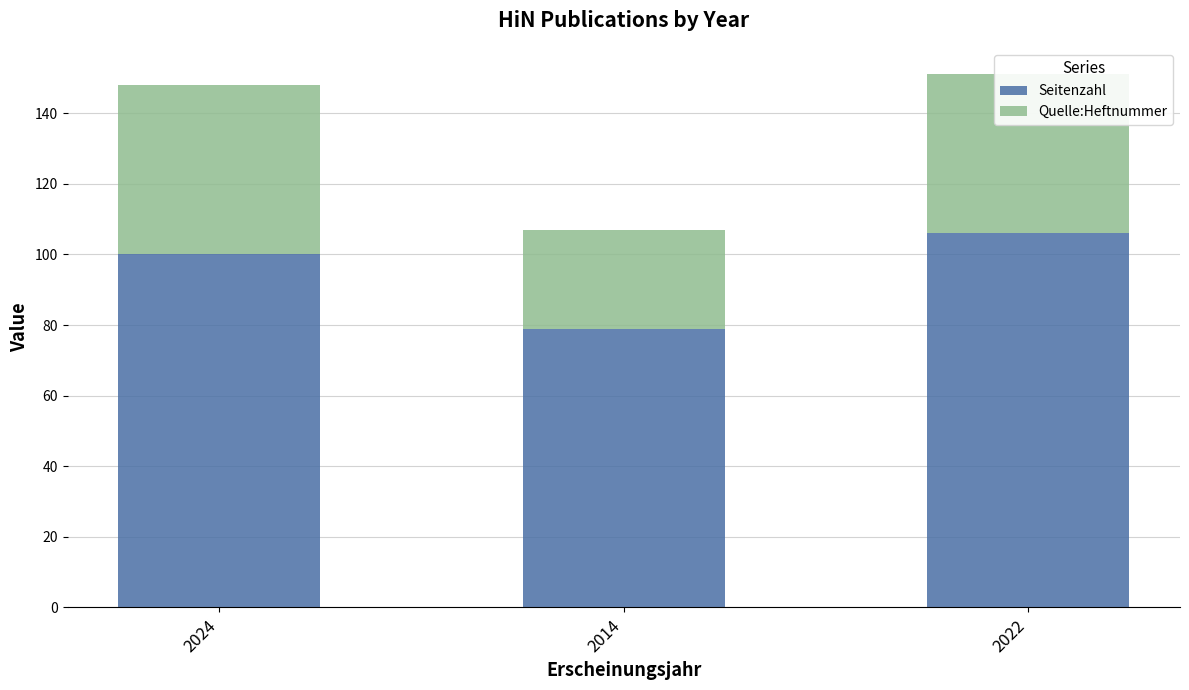

What is the minimum value for Seitenzahl?

79